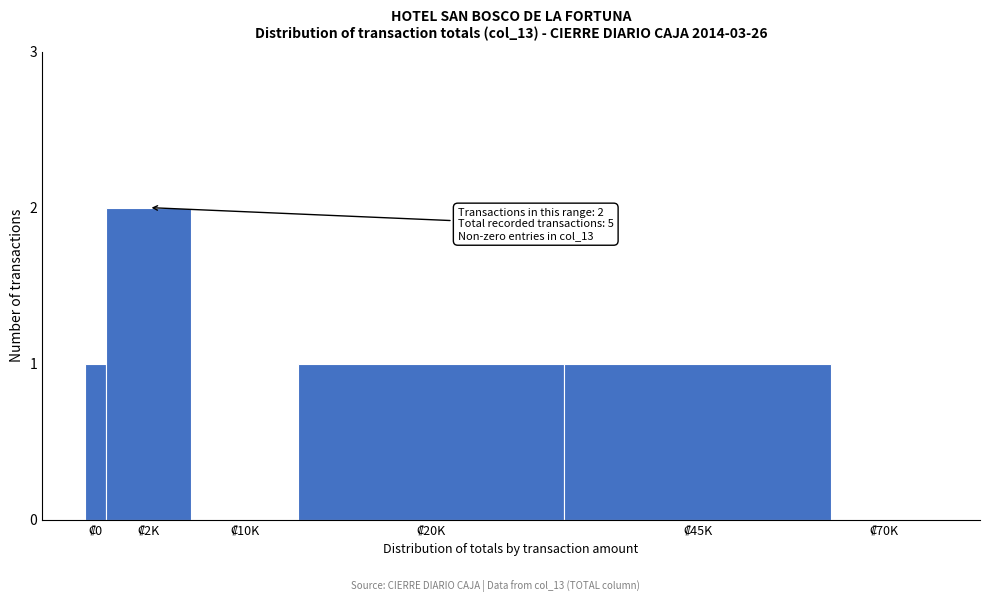

What is the sum of all values?

5